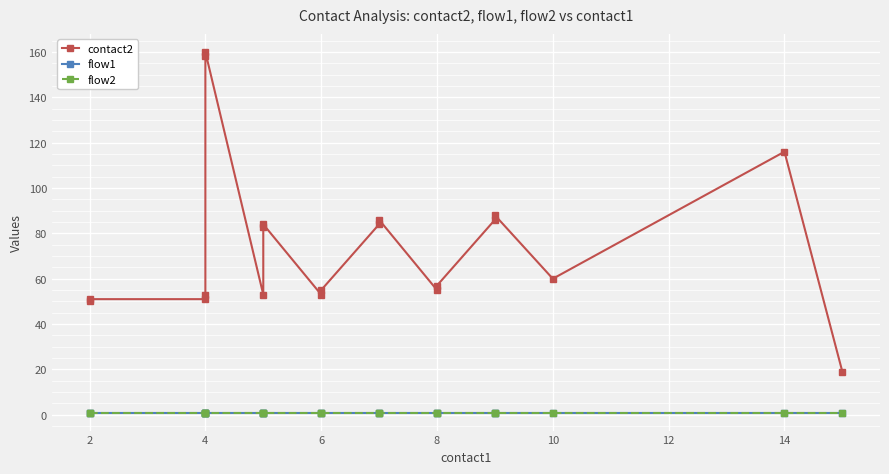

What are all the series names shown in the legend?

contact2, flow1, flow2